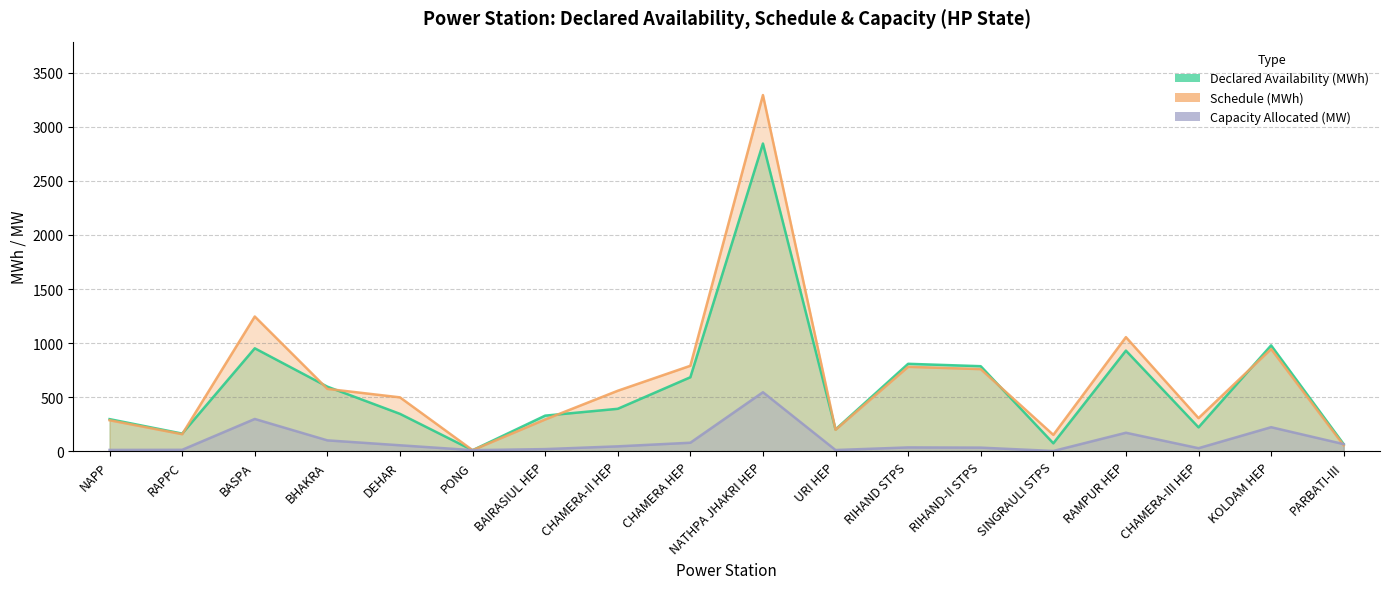

Which label corresponds to the smallest value in the chart?

SINGRAULI STPS